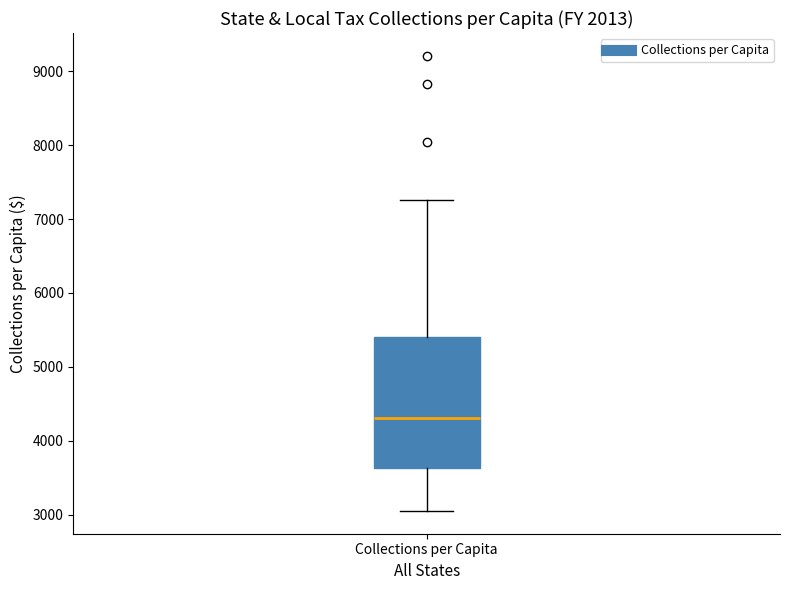

Read this box plot against the y-axis: the position of the median line, the range covered by the box, and the ends of both whiskers. The values are not printed on the chart, so give them approximately, as read against the axis.

median 4300, box 3600 to 5400, whiskers 3000 to 7300